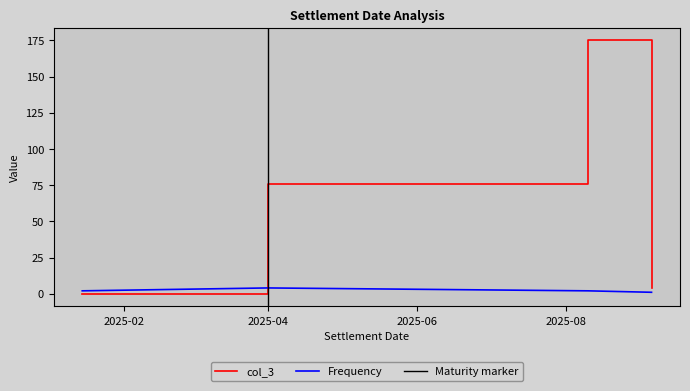

How many times do col_3 and Frequency cross each other?

1